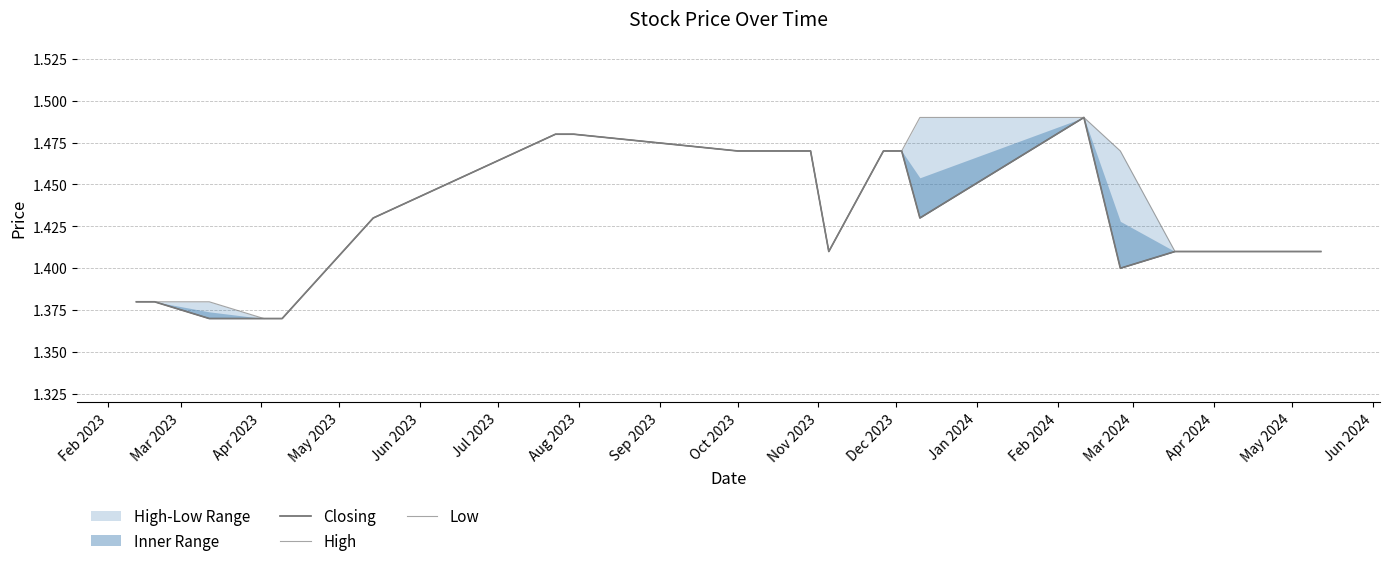

What is the value of the High point at the 8th from the left?

1.5